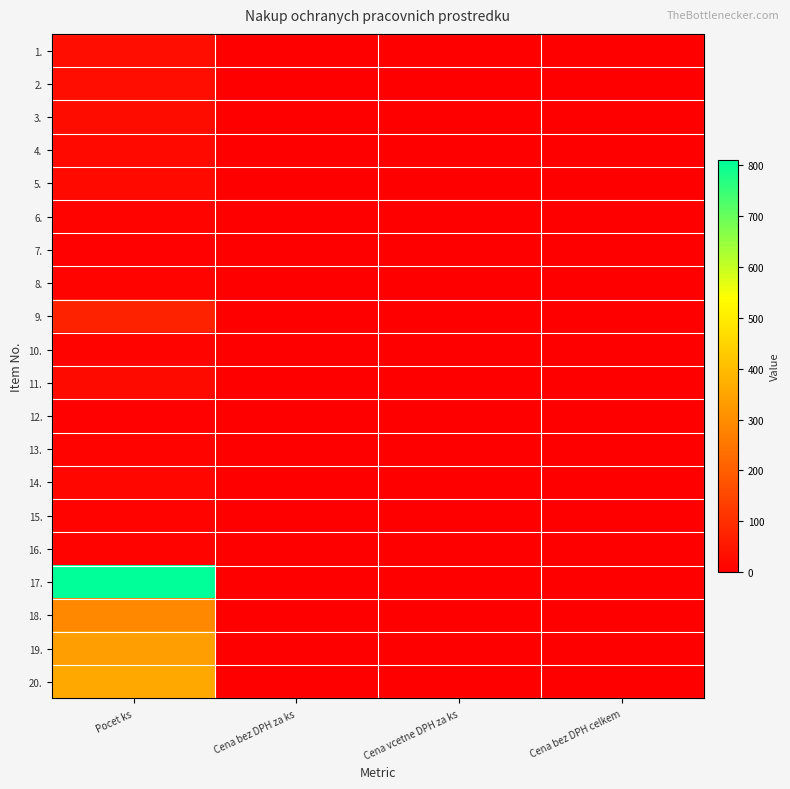

Reading right to left, extract all data points from this chart.

1.: Cena bez DPH celkem=0	Cena vcetne DPH za ks=0	Cena bez DPH za ks=0	Pocet ks=31
2.: Cena bez DPH celkem=0	Cena vcetne DPH za ks=0	Cena bez DPH za ks=0	Pocet ks=31
3.: Cena bez DPH celkem=0	Cena vcetne DPH za ks=0	Cena bez DPH za ks=0	Pocet ks=27
4.: Cena bez DPH celkem=0	Cena vcetne DPH za ks=0	Cena bez DPH za ks=0	Pocet ks=19
5.: Cena bez DPH celkem=0	Cena vcetne DPH za ks=0	Cena bez DPH za ks=0	Pocet ks=19
6.: Cena bez DPH celkem=0	Cena vcetne DPH za ks=0	Cena bez DPH za ks=0	Pocet ks=9
7.: Cena bez DPH celkem=0	Cena vcetne DPH za ks=0	Cena bez DPH za ks=0	Pocet ks=6
8.: Cena bez DPH celkem=0	Cena vcetne DPH za ks=0	Cena bez DPH za ks=0	Pocet ks=7
9.: Cena bez DPH celkem=0	Cena vcetne DPH za ks=0	Cena bez DPH za ks=0	Pocet ks=73
10.: Cena bez DPH celkem=0	Cena vcetne DPH za ks=0	Cena bez DPH za ks=0	Pocet ks=7
11.: Cena bez DPH celkem=0	Cena vcetne DPH za ks=0	Cena bez DPH za ks=0	Pocet ks=25
12.: Cena bez DPH celkem=0	Cena vcetne DPH za ks=0	Cena bez DPH za ks=0	Pocet ks=6
13.: Cena bez DPH celkem=0	Cena vcetne DPH za ks=0	Cena bez DPH za ks=0	Pocet ks=7
14.: Cena bez DPH celkem=0	Cena vcetne DPH za ks=0	Cena bez DPH za ks=0	Pocet ks=17
15.: Cena bez DPH celkem=0	Cena vcetne DPH za ks=0	Cena bez DPH za ks=0	Pocet ks=7
16.: Cena bez DPH celkem=0	Cena vcetne DPH za ks=0	Cena bez DPH za ks=0	Pocet ks=7
17.: Cena bez DPH celkem=0	Cena vcetne DPH za ks=0	Cena bez DPH za ks=0	Pocet ks=810
18.: Cena bez DPH celkem=0	Cena vcetne DPH za ks=0	Cena bez DPH za ks=0	Pocet ks=290
19.: Cena bez DPH celkem=0	Cena vcetne DPH za ks=0	Cena bez DPH za ks=0	Pocet ks=336
20.: Cena bez DPH celkem=0	Cena vcetne DPH za ks=0	Cena bez DPH za ks=0	Pocet ks=360